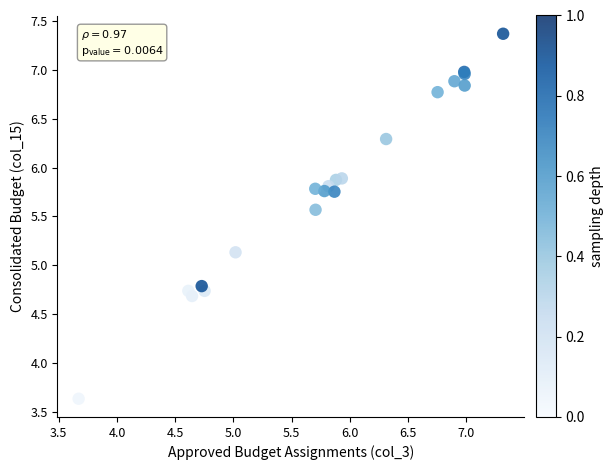

What Y value in the scatter plot is closest to 5?

5.1